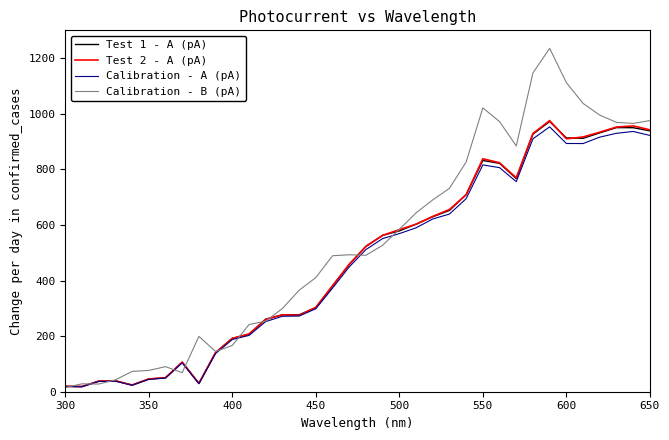

What is the difference between the second highest and second lowest values in the Test 2 - A (pA) series?

936.7